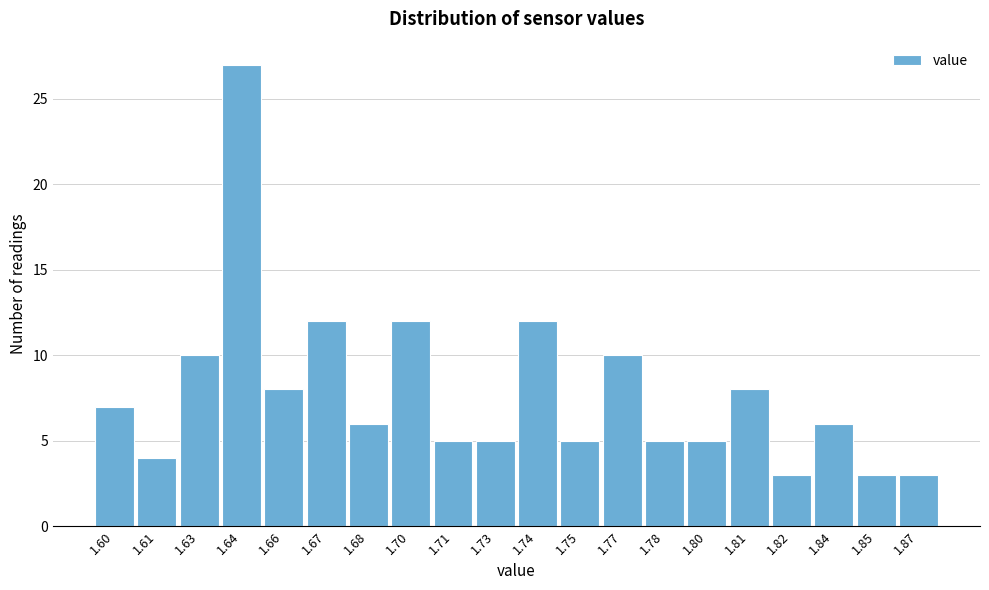

Reading left to right, what are all the values shown in this chart?

1.60=7	1.61=4	1.63=10	1.64=27	1.66=8	1.67=12	1.68=6	1.70=12	1.71=5	1.73=5	1.74=12	1.75=5	1.77=10	1.78=5	1.80=5	1.81=8	1.82=3	1.84=6	1.85=3	1.87=3